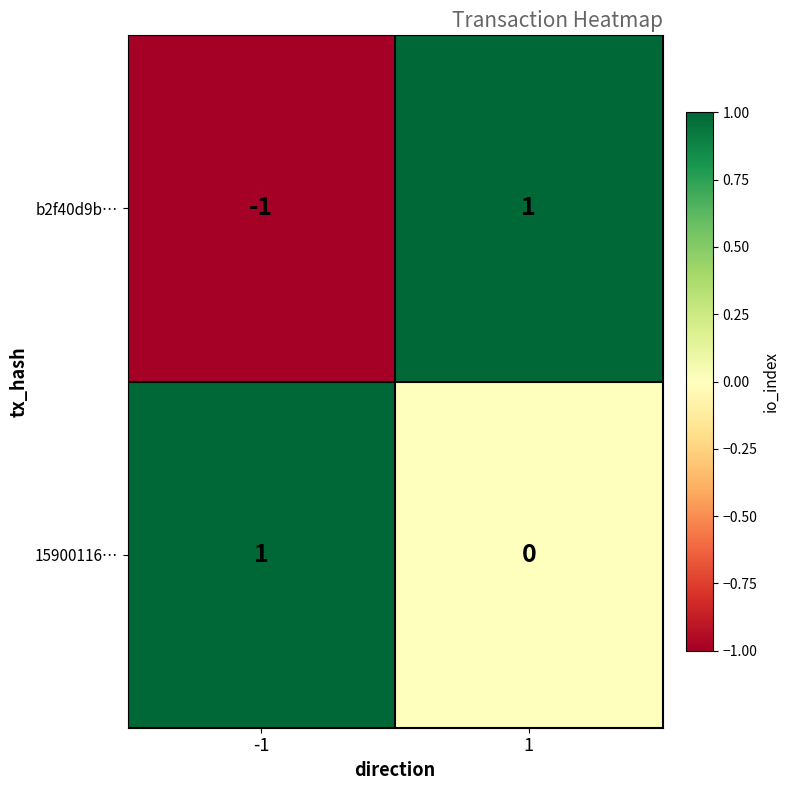

At 1, list the series in order from largest to smallest.

b2f40d9b…, 15900116…